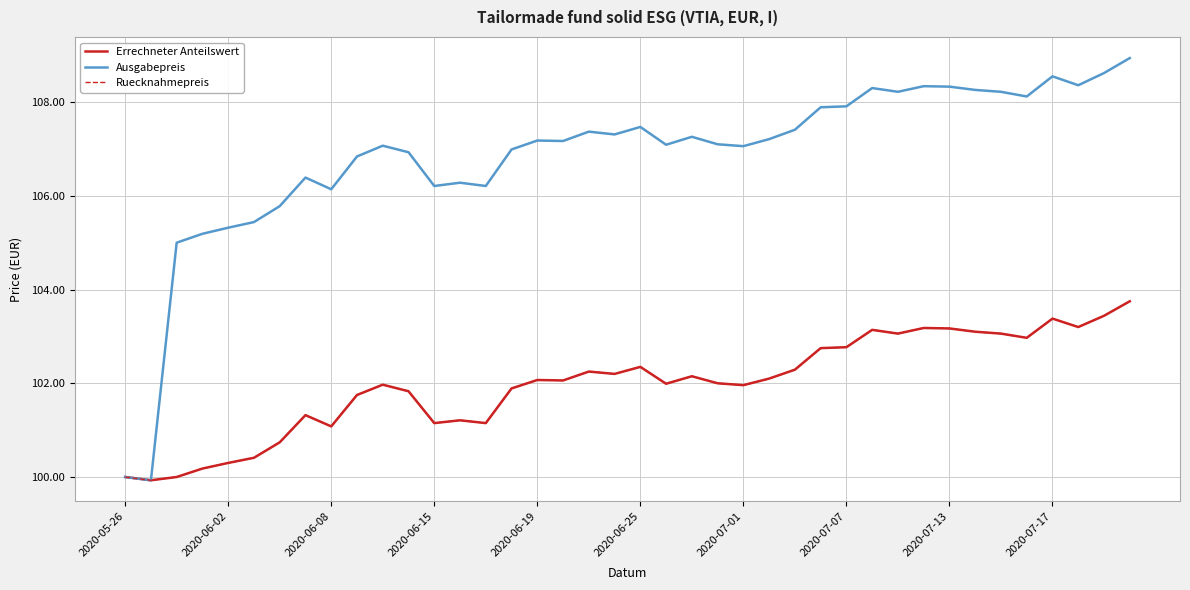

Is this an area chart (filled region under the line)?

No